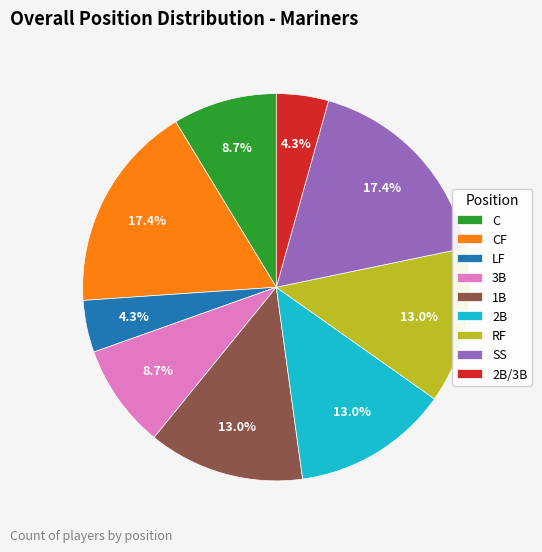

How many slices are in this pie chart?

9